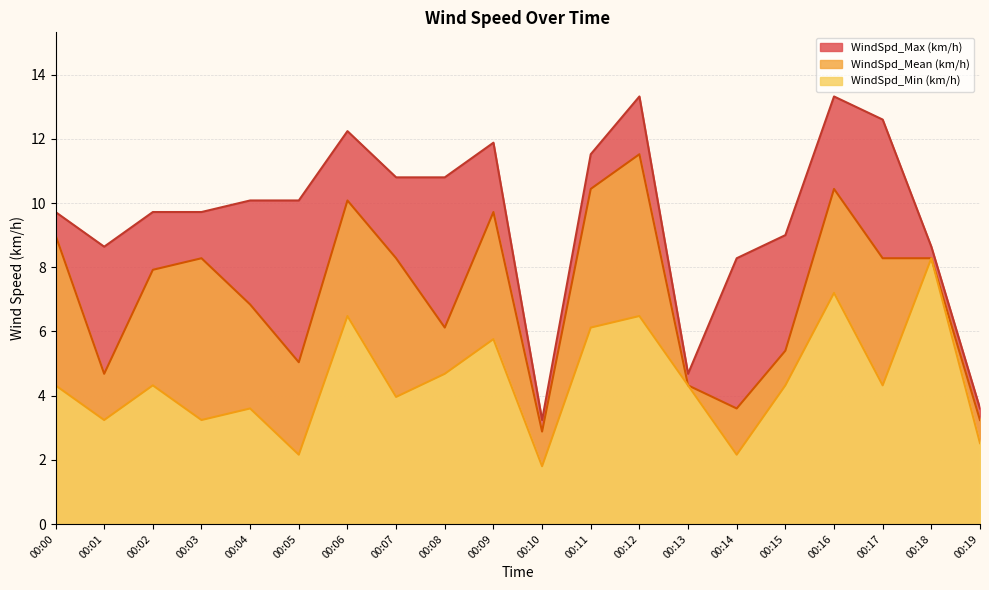

Reading left to right, list all the values displayed in this chart.

WindSpd_Mean (km/h): 9.0	4.7	7.9	8.3	6.8	5.0	10.1	8.3	6.1	9.7	2.9	10.4	11.5	4.3	3.6	5.4	10.4	8.3	8.3	3.2
WindSpd_Min (km/h): 4.3	3.2	4.3	3.2	3.6	2.2	6.5	4.0	4.7	5.8	1.8	6.1	6.5	4.3	2.2	4.3	7.2	4.3	8.3	2.5
WindSpd_Max (km/h): 9.7	8.6	9.7	9.7	10.1	10.1	12.2	10.8	10.8	11.9	3.2	11.5	13.3	4.7	8.3	9.0	13.3	12.6	8.6	3.6